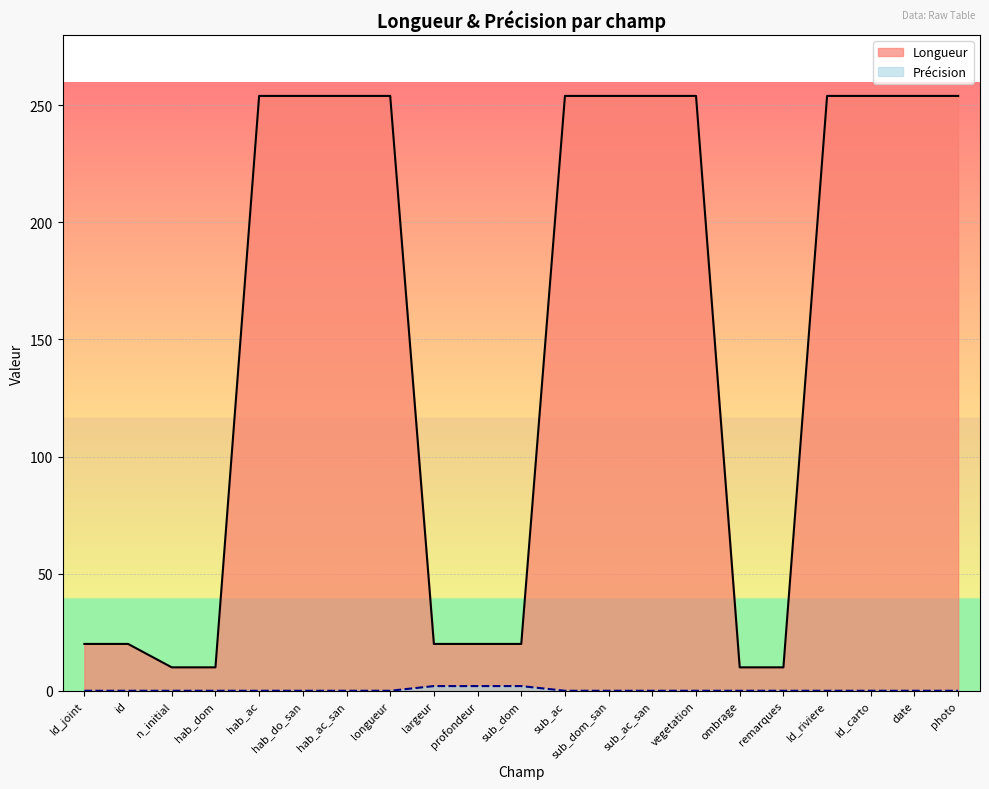

Between hab_ac_san and photo, which series saw the biggest shift?

Longueur